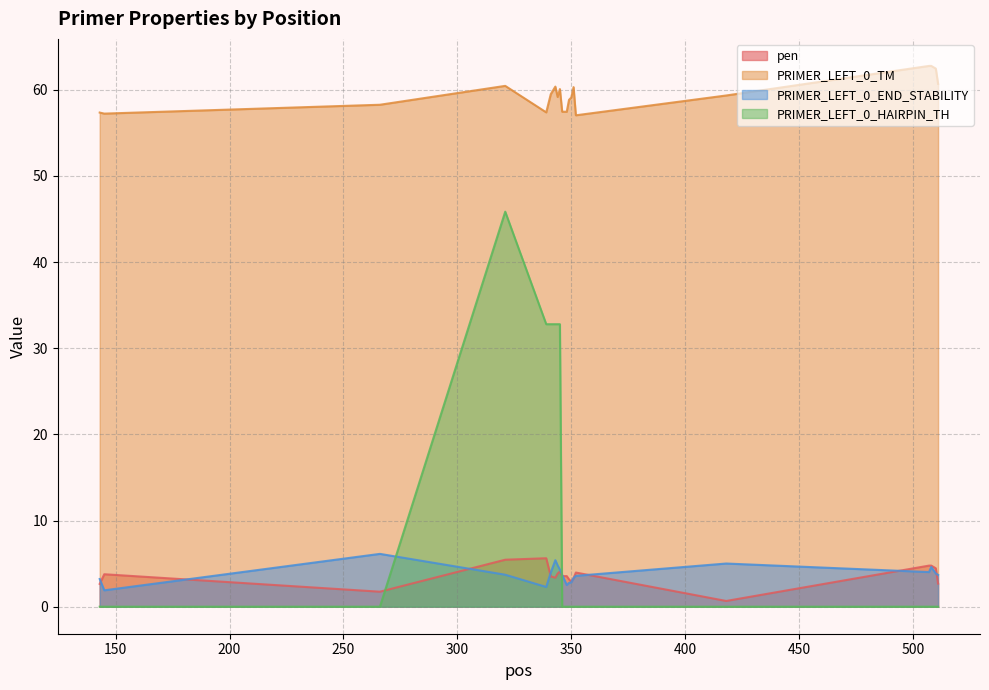

At 145, list the series in order from largest to smallest.

PRIMER_LEFT_0_TM, pen, PRIMER_LEFT_0_END_STABILITY, PRIMER_LEFT_0_HAIRPIN_TH